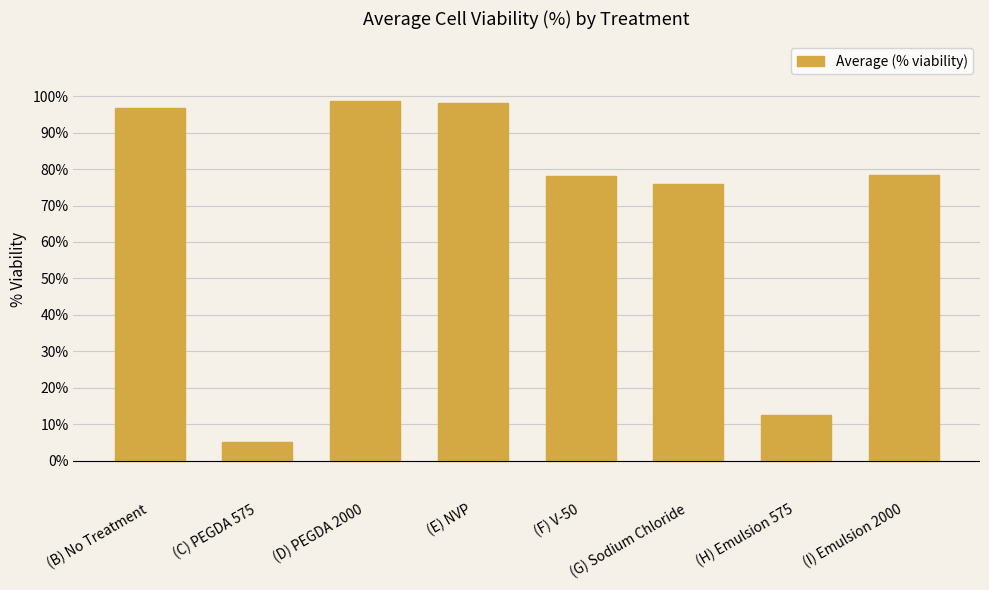

What position from the right is (F) V-50?

4